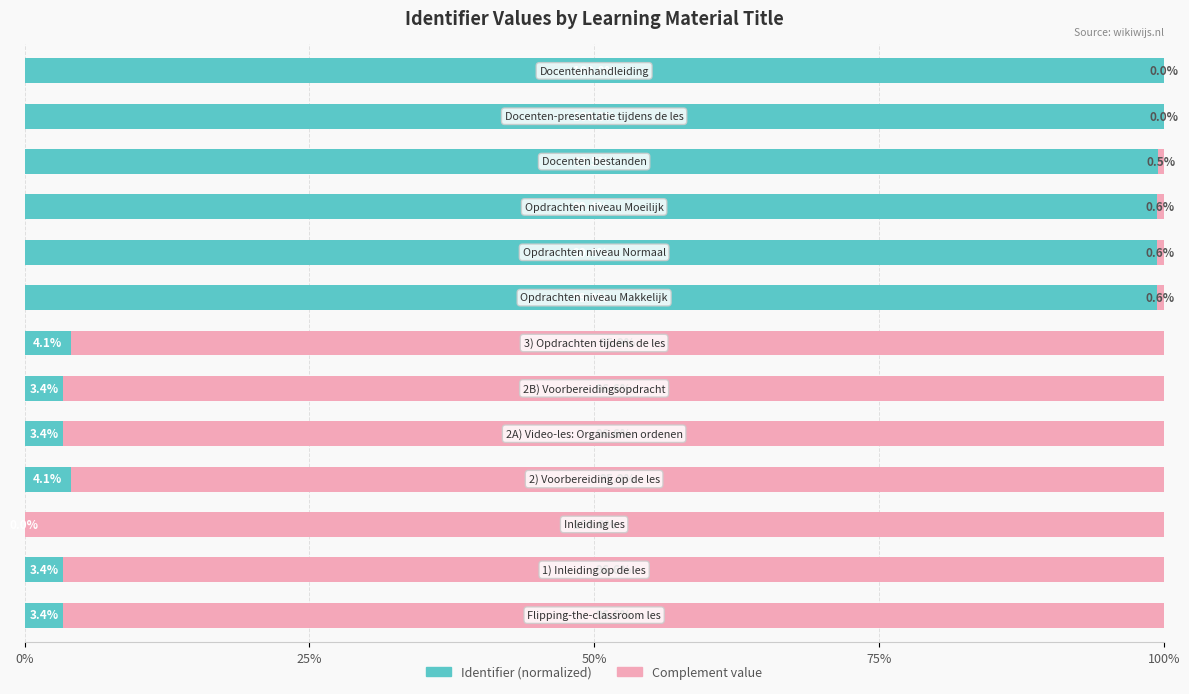

What is the sum of all Identifier (normalized) values?

619.5